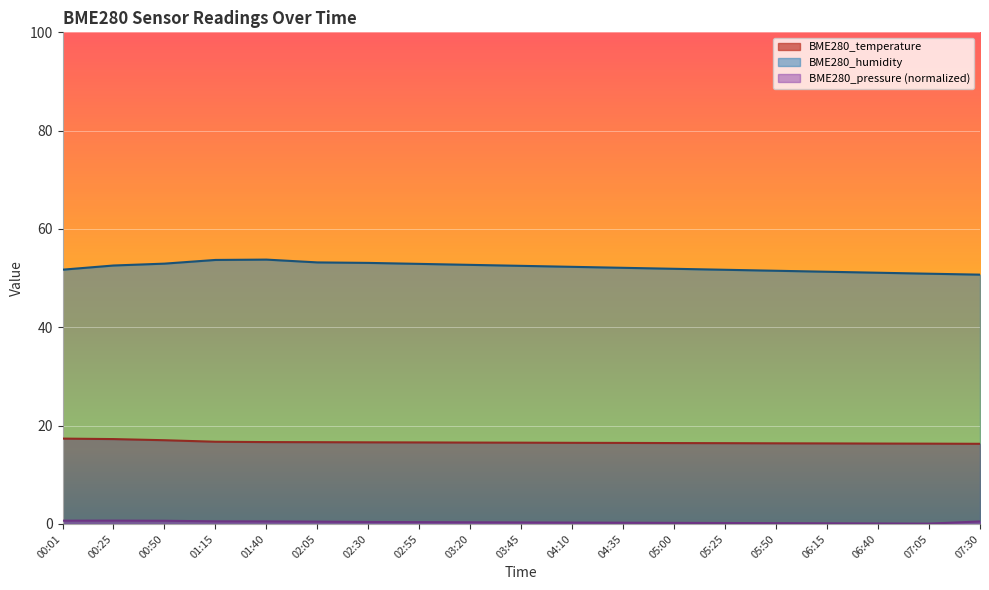

What is the label of the 9th point from the left?

03:20